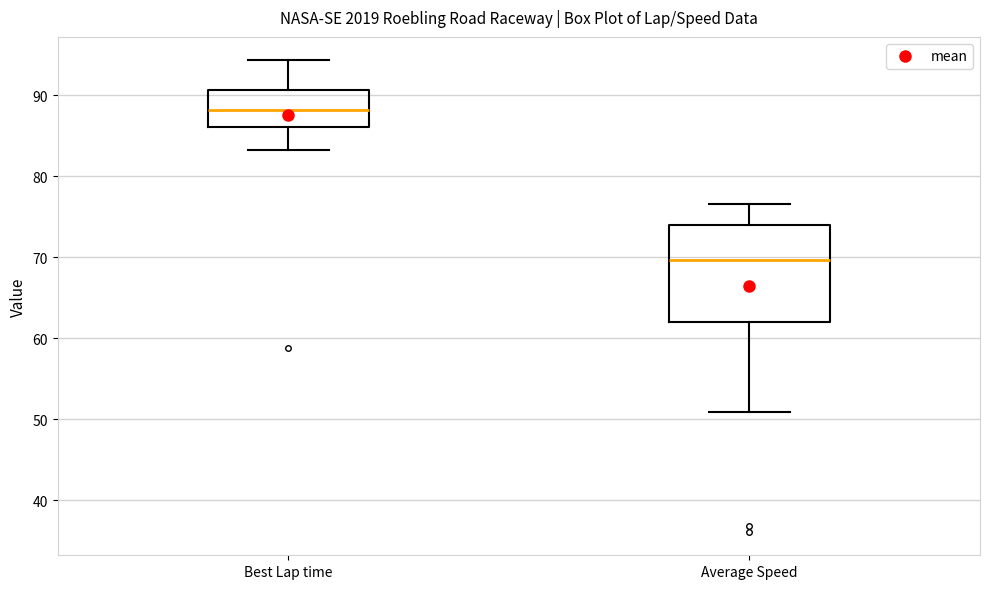

Reading left to right, transcribe this box plot: for each box, give where its median line is, the range the box spans, and where its two whiskers end, as read against the y-axis. The values are not printed on the chart, so give them approximately, as read against the axis.

Best Lap time: median 88, box 86 to 91, whiskers 83 to 94
Average Speed: median 70, box 62 to 74, whiskers 51 to 77